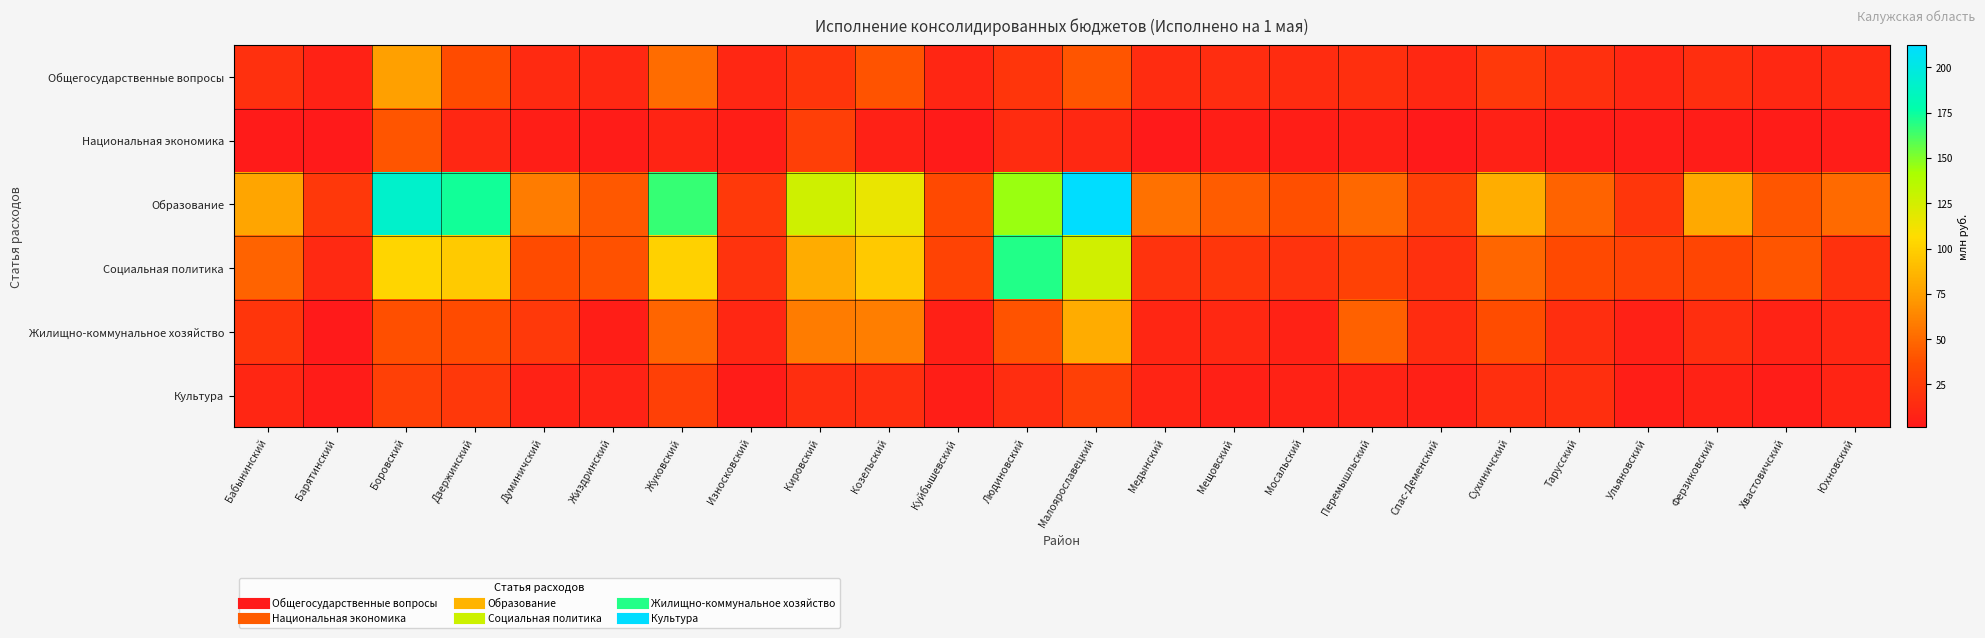

Count the number of data series in this chart.

6